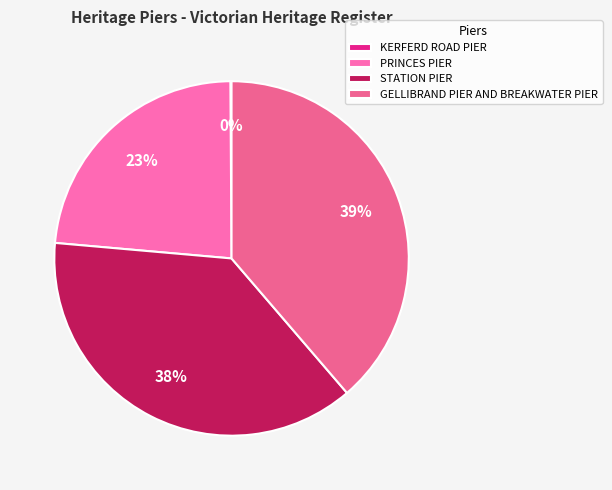

Which category has the biggest portion of the pie?

GELLIBRAND PIER AND BREAKWATER PIER